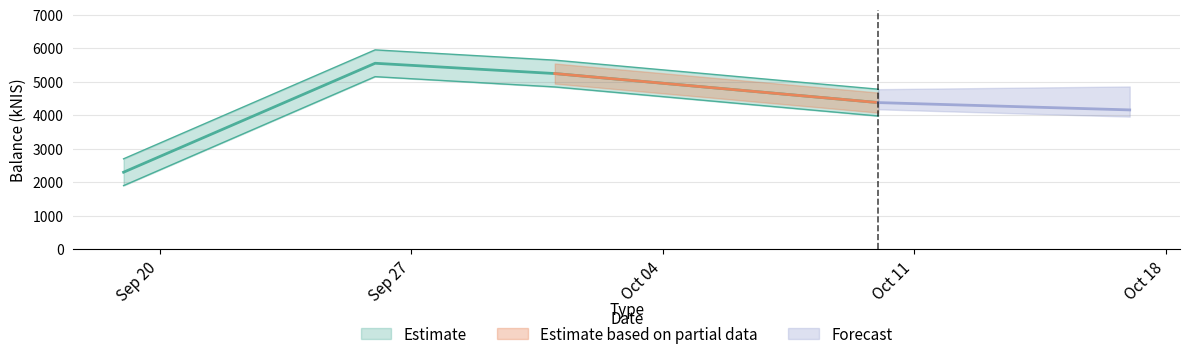

List the labels in order of value, smallest first.

2024-09-19, 2024-10-10, 2024-10-01, 2024-09-26